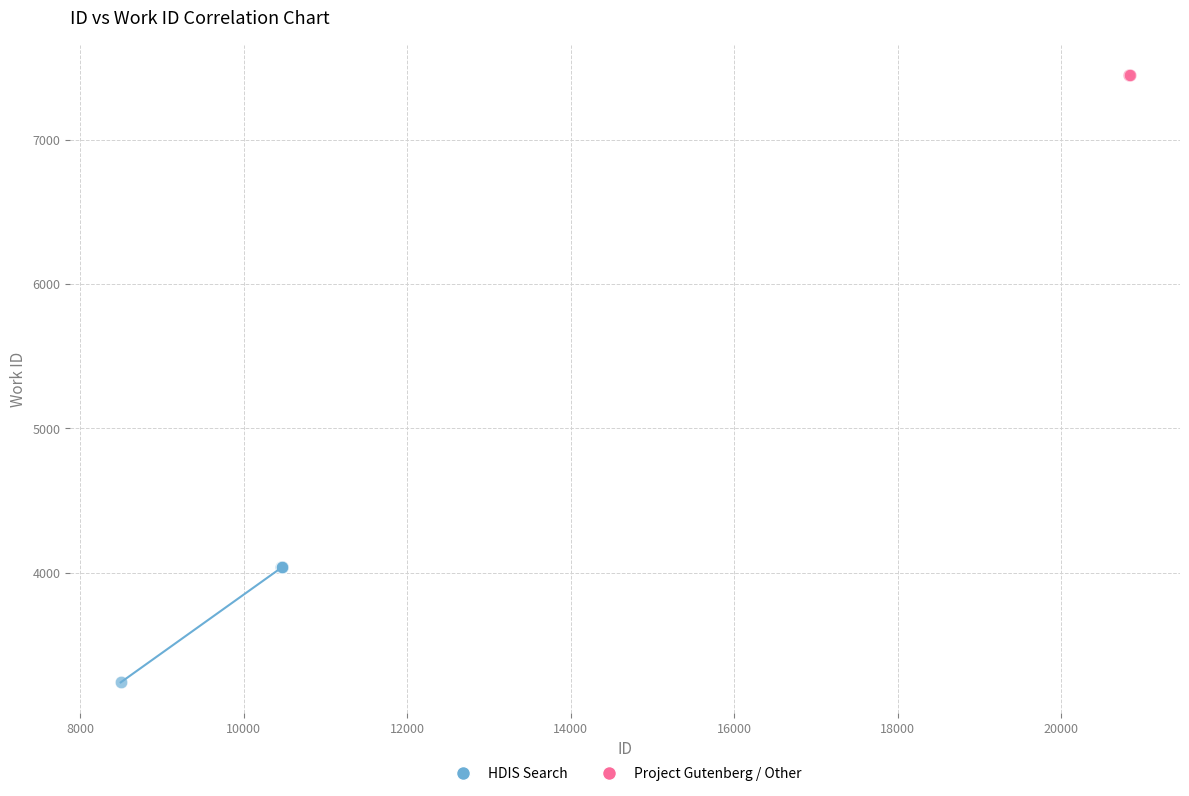

Which series reaches the minimum Y coordinate?

HDIS Search